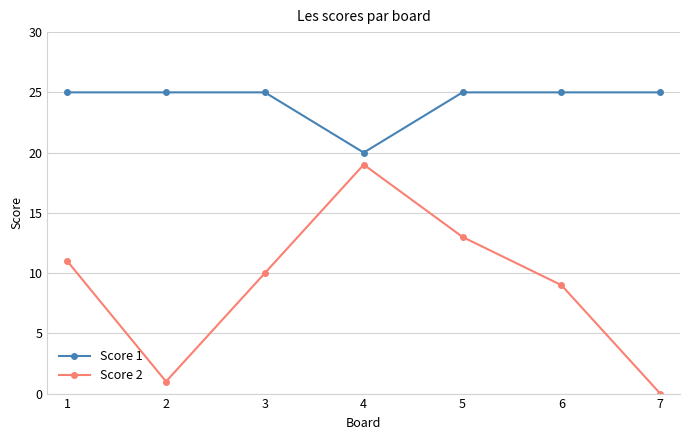

True or false: Score 2 has a value of 27 at 4.

False